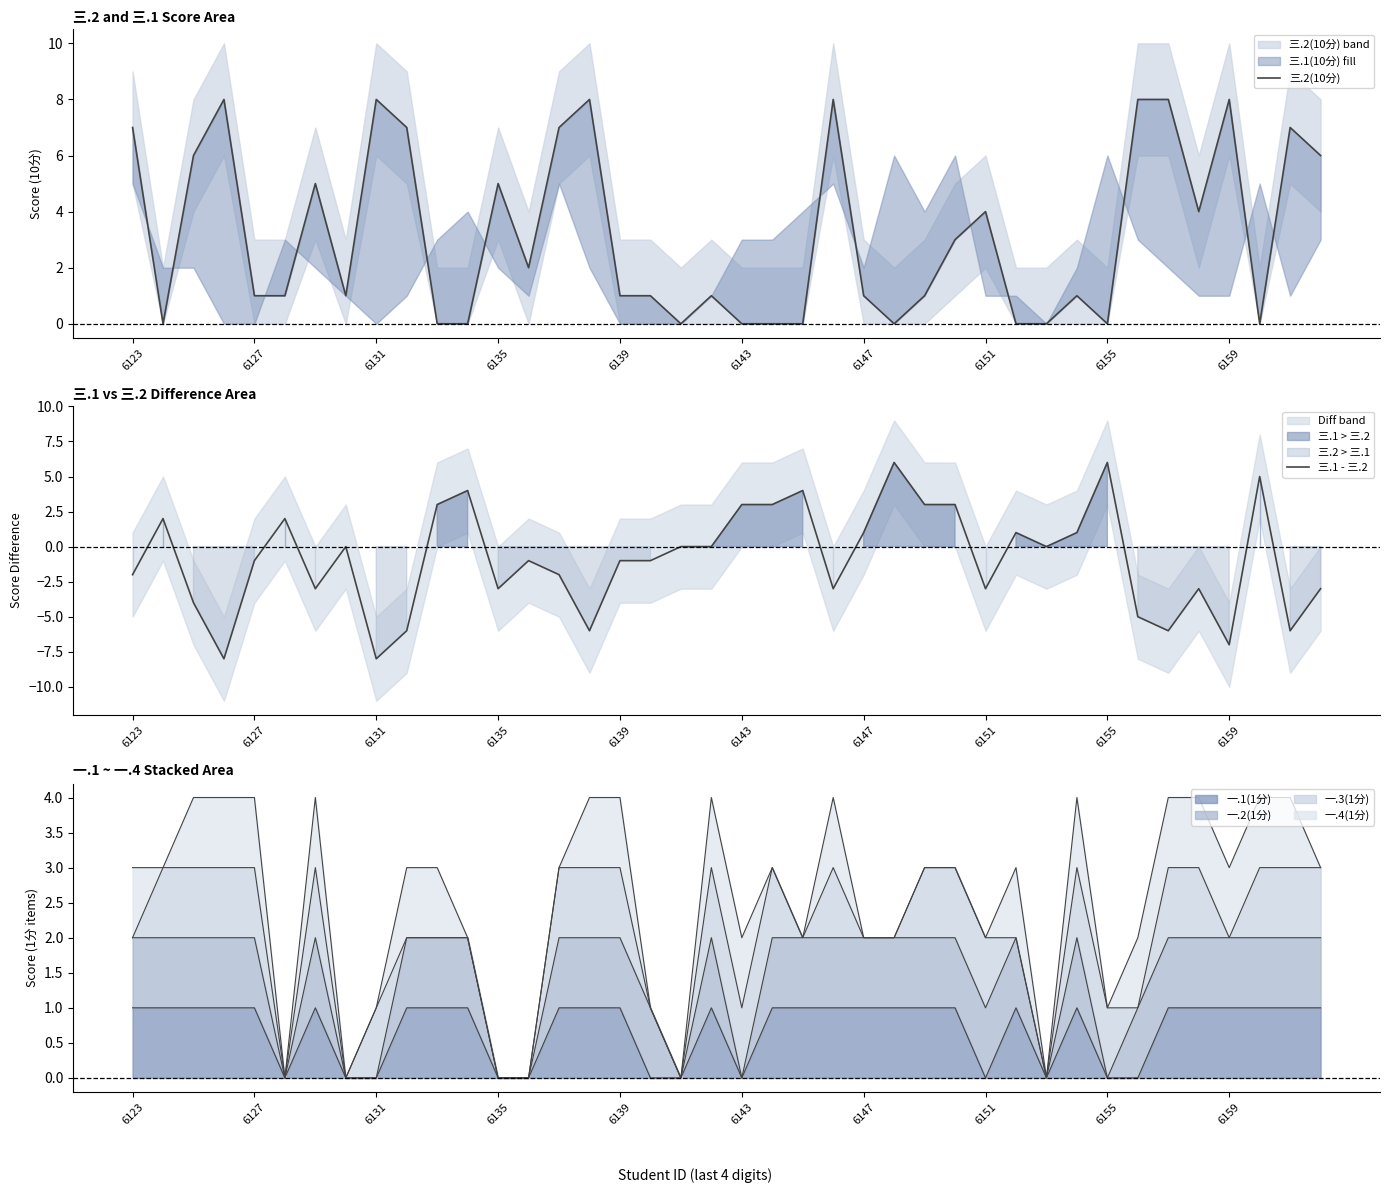

True or false: 三.2(10分) has a value of 5 at 21.

False